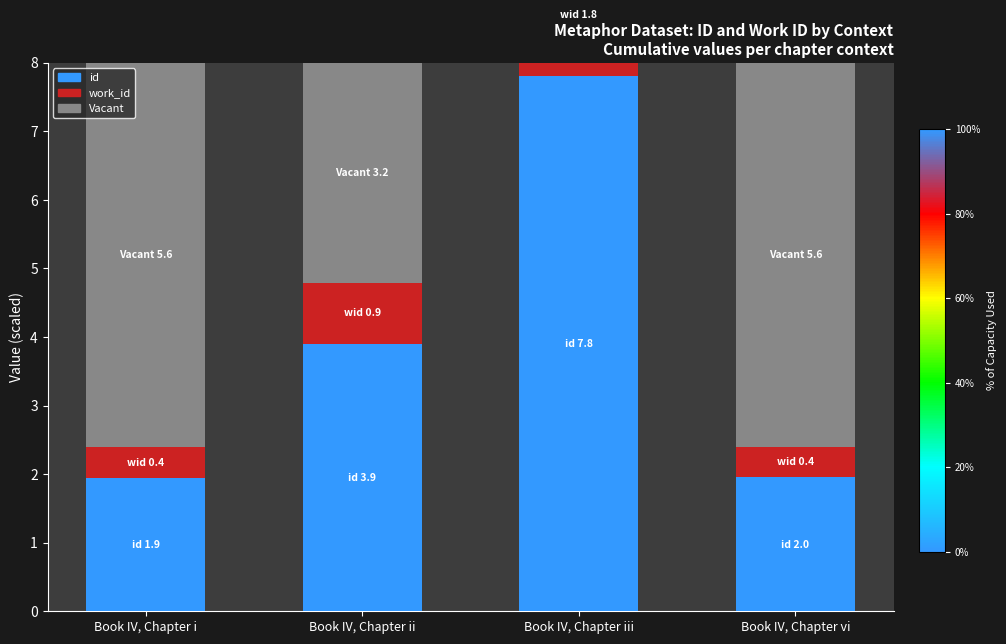

What is the approximate value of work_id at Book IV, Chapter vi?

0.4